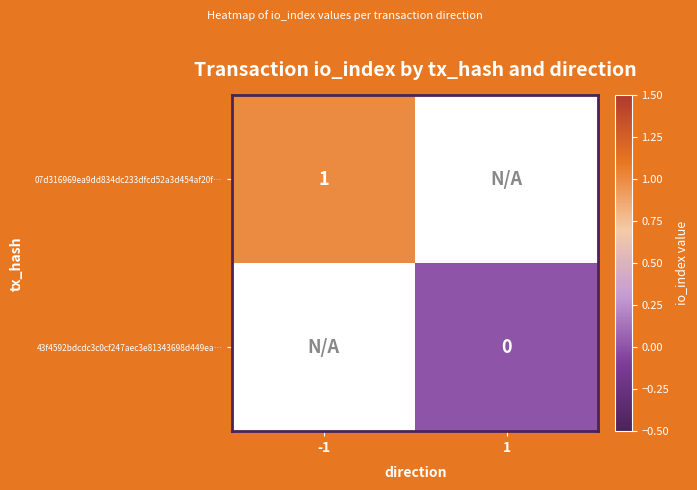

The value of 07d316969ea9dd834dc233dfcd52a3d454af20f… at -1 is 1. True or false?

True